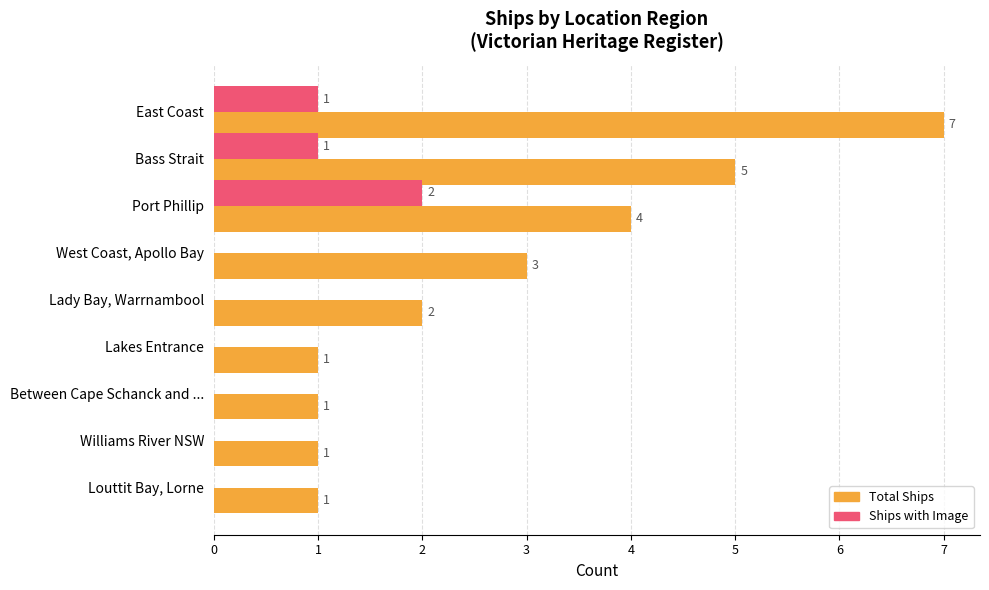

How many distinct data groups are displayed?

2